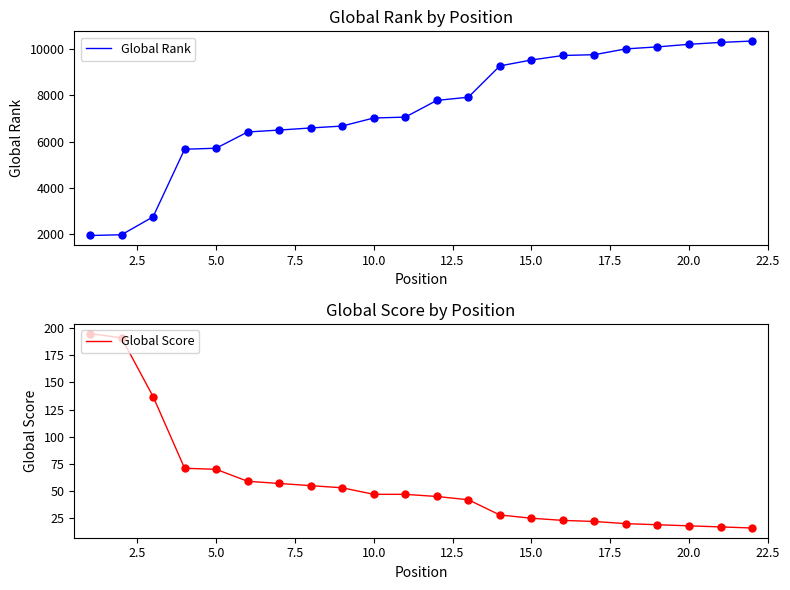

What is the difference between the highest and lowest values at 12.5?

6363